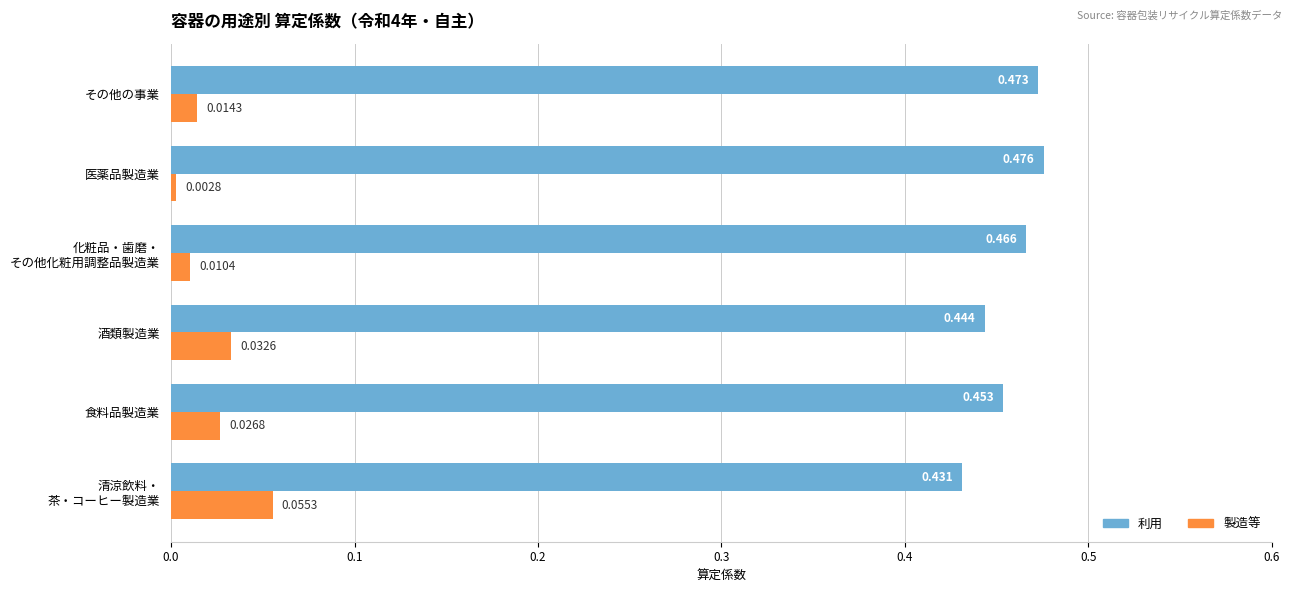

At 酒類製造業, list the series in order from largest to smallest.

利用, 製造等